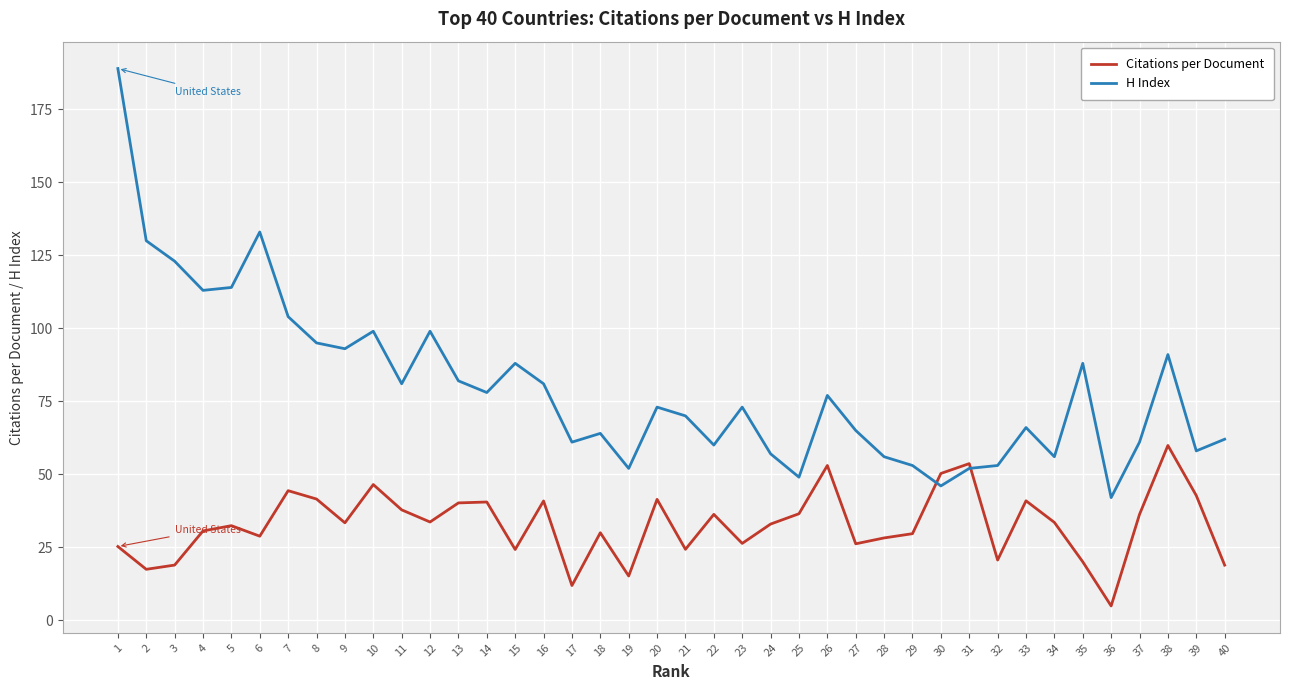

What are all the series names shown in the legend?

Citations per Document, H Index